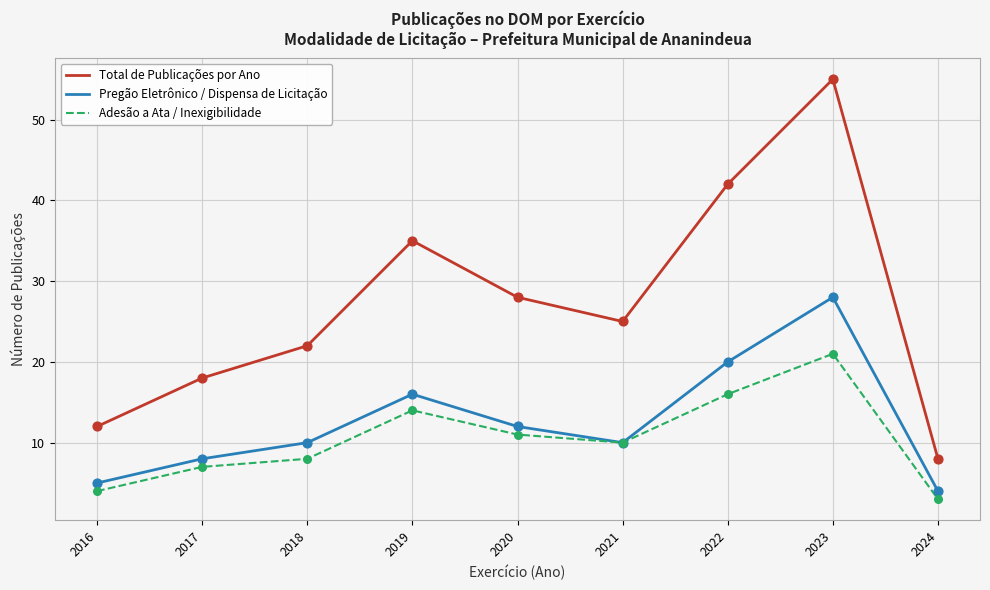

Which series has the widest spread of values?

Total de Publicações por Ano